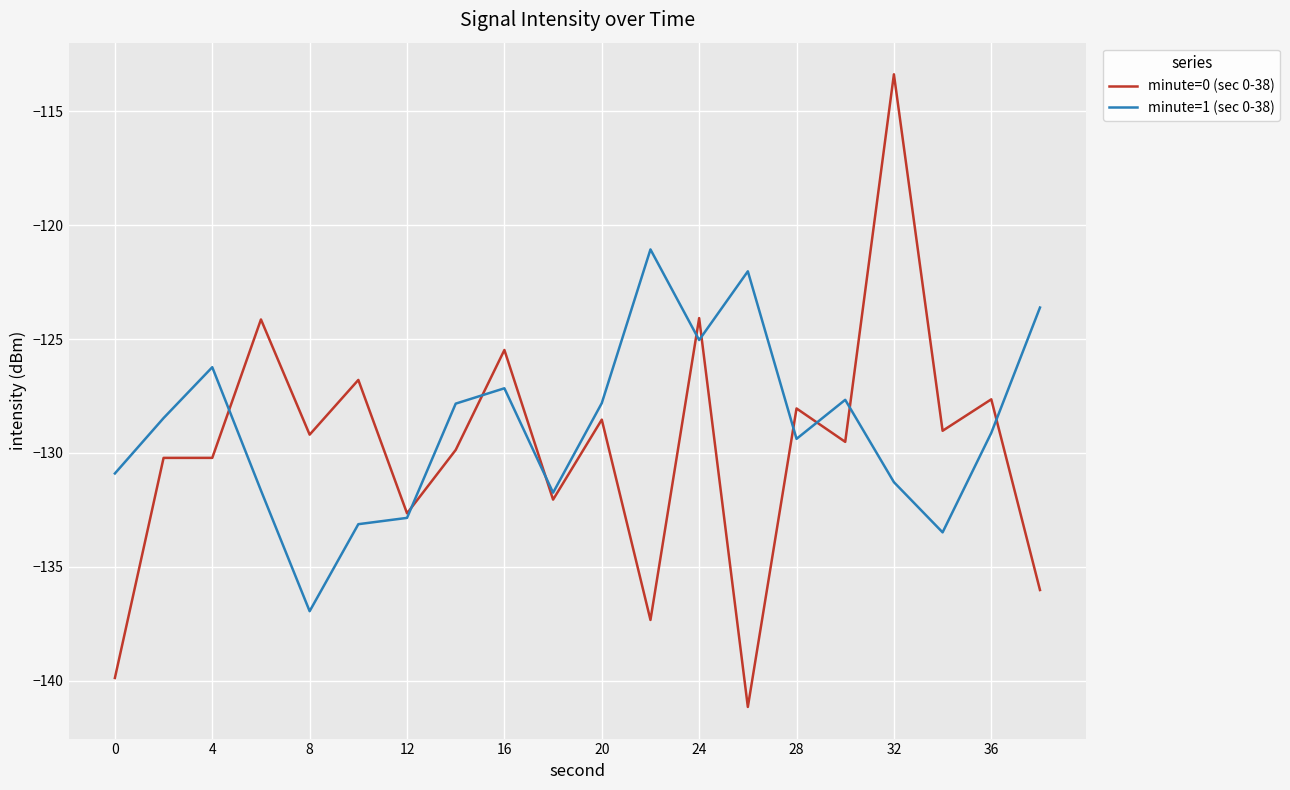

Which series has the largest total across all categories?

minute=1 (sec 0-38)